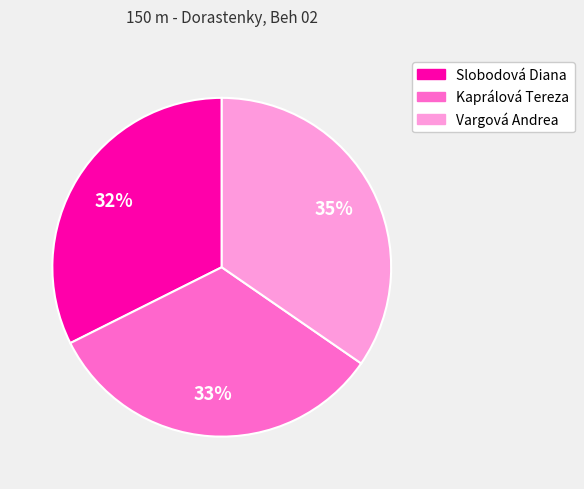

Which slice is the smallest?

Slobodová Diana